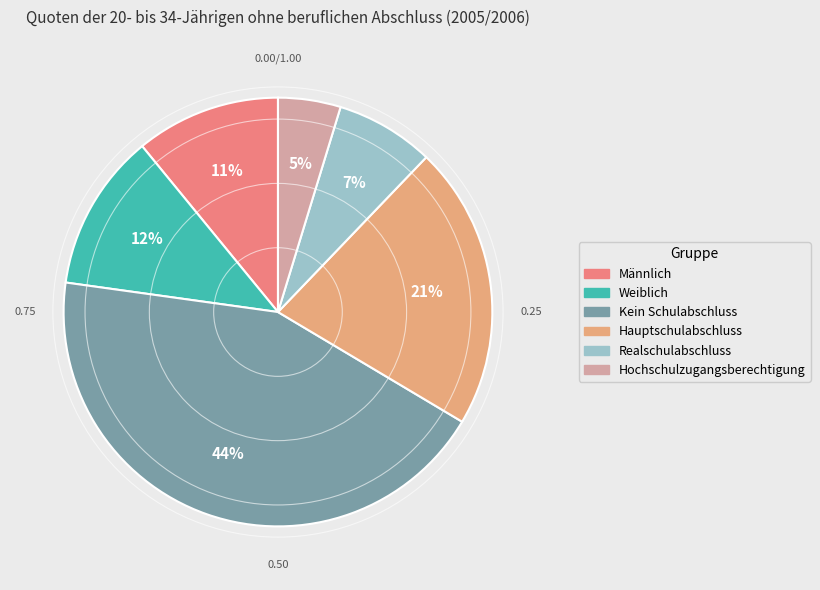

Combined, do Weiblich and Realschulabschluss account for over 50%?

No